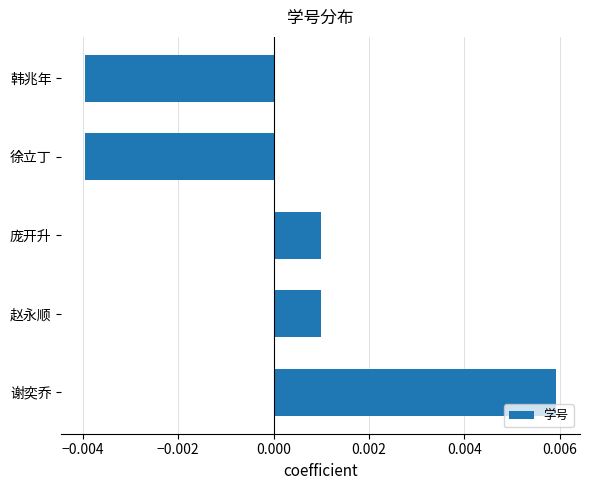

At which category does the chart reach its peak across all series?

谢奕乔